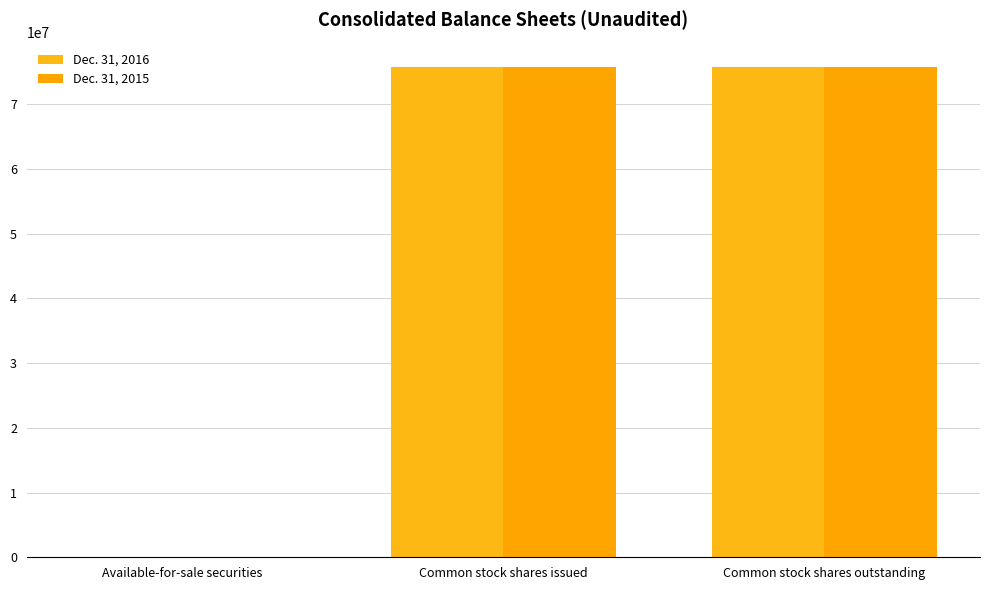

How many categories are shown in the chart?

3